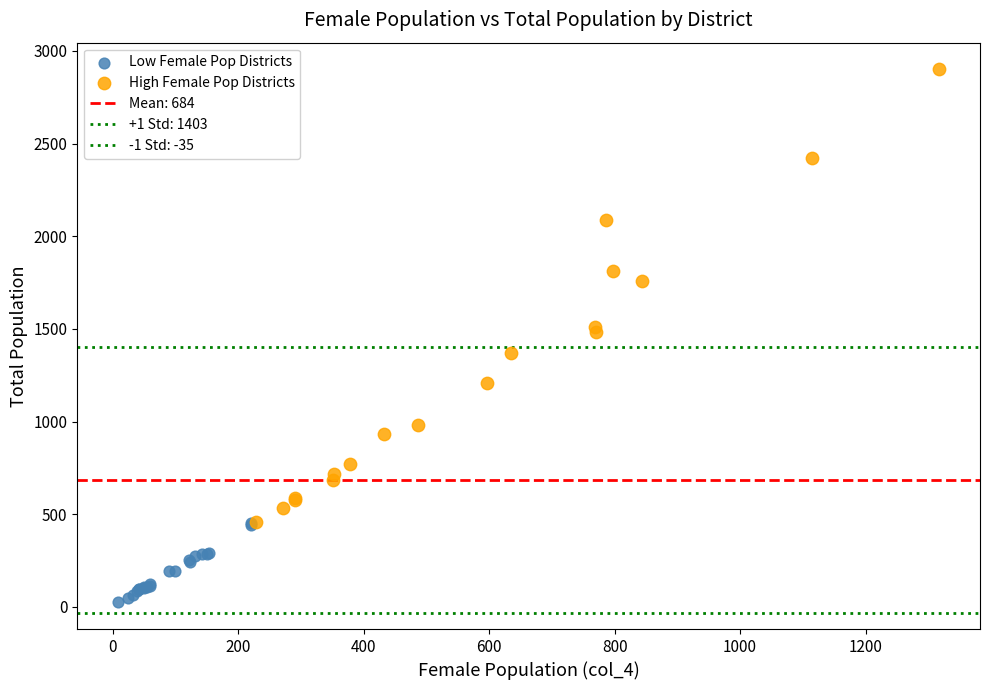

Which series contains the highest Y value?

High Female Pop Districts